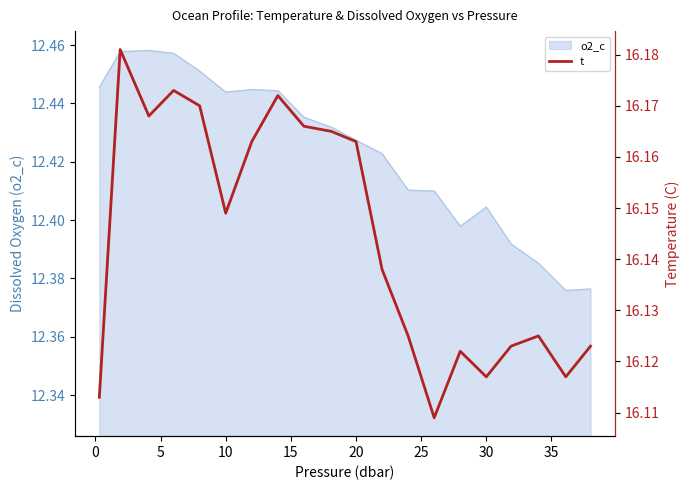

What is the difference between the maximum and second lowest values?

0.1